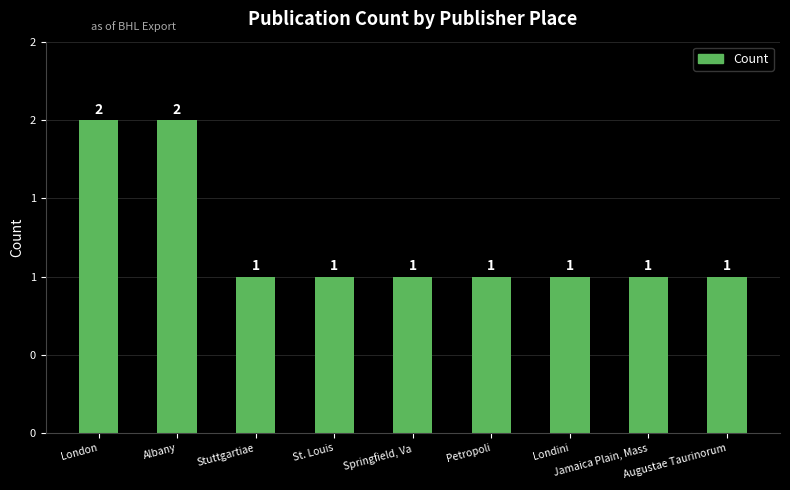

Does the chart contain any negative values?

No